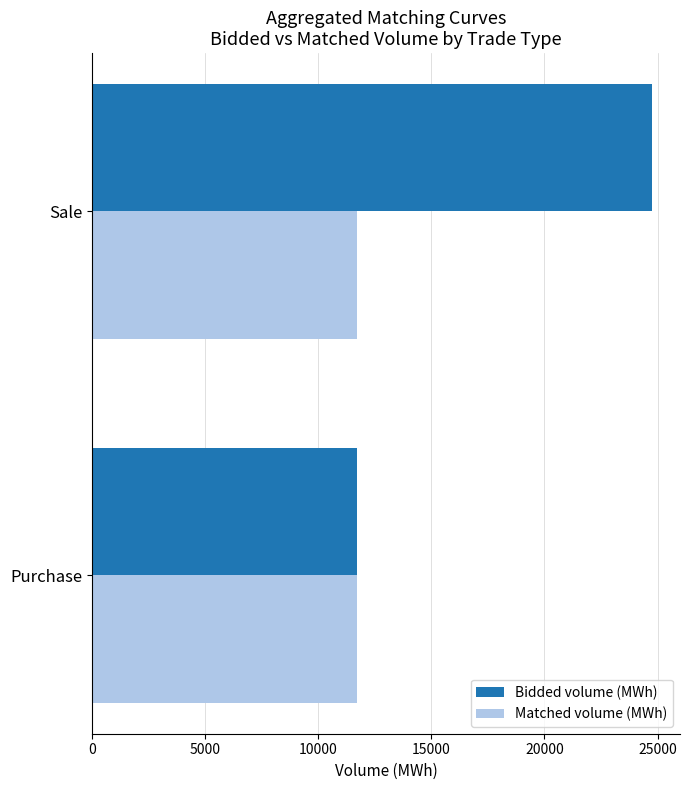

Between Purchase and Sale, which series saw the biggest shift?

Bidded volume (MWh)